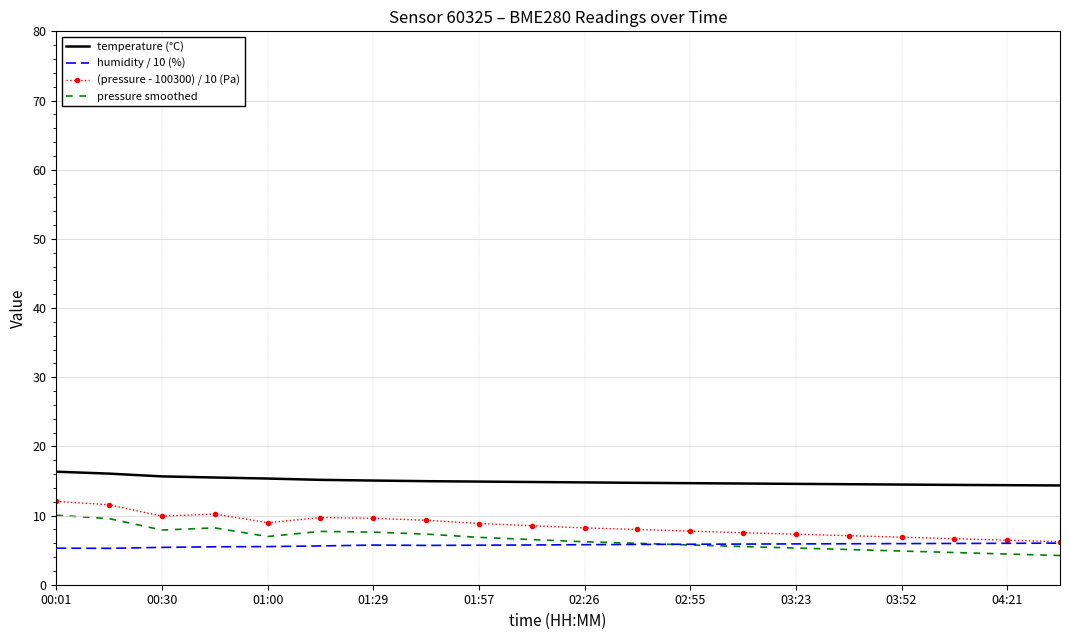

True or false: temperature (°C) and pressure smoothed intersect in this chart.

False